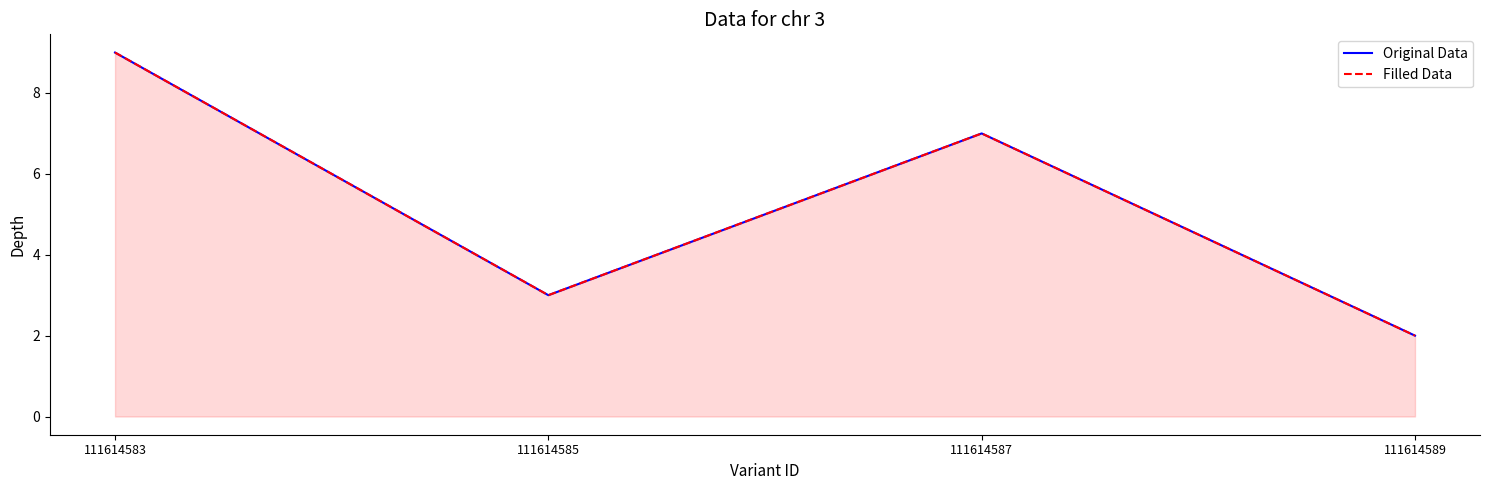

What value does the Filled Data series have at 111614585?

3